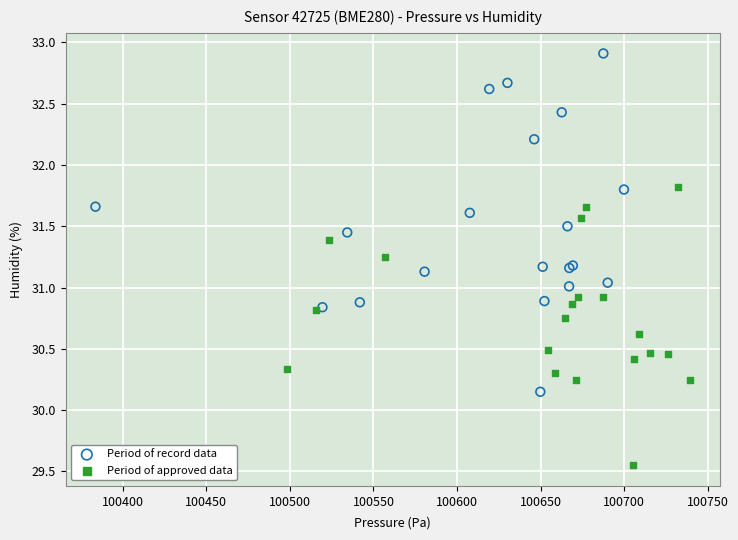

Which series reaches the maximum Y coordinate?

Period of record data